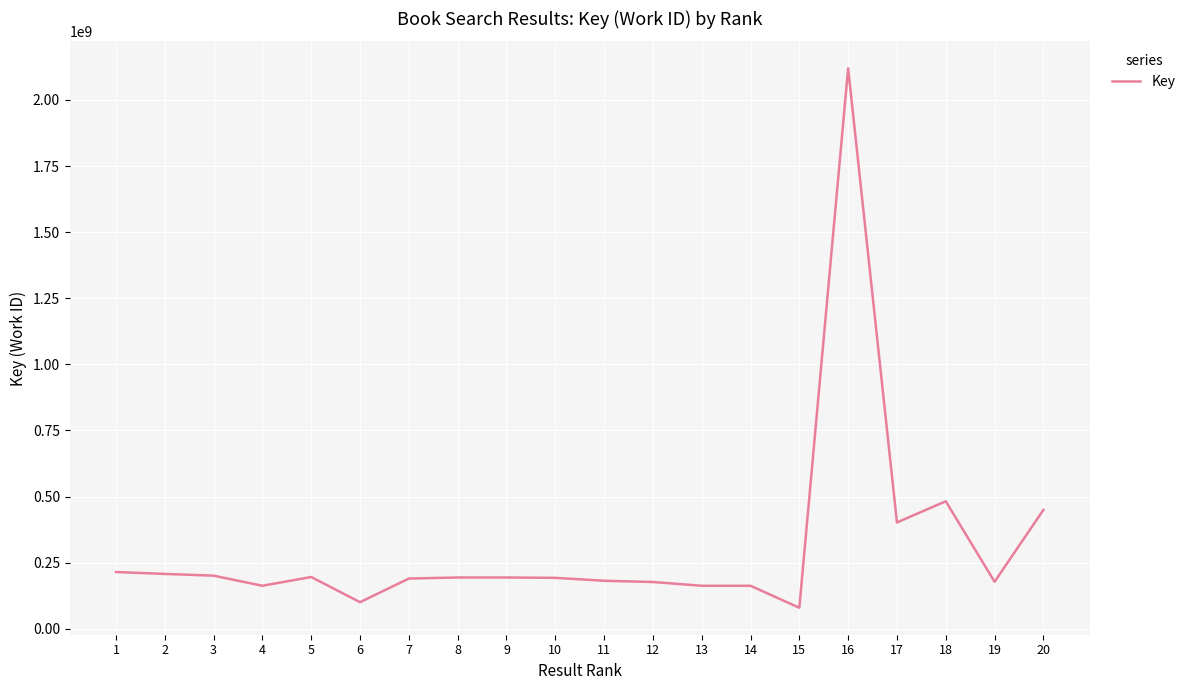

What is the difference between the second highest and minimum values?

402742464